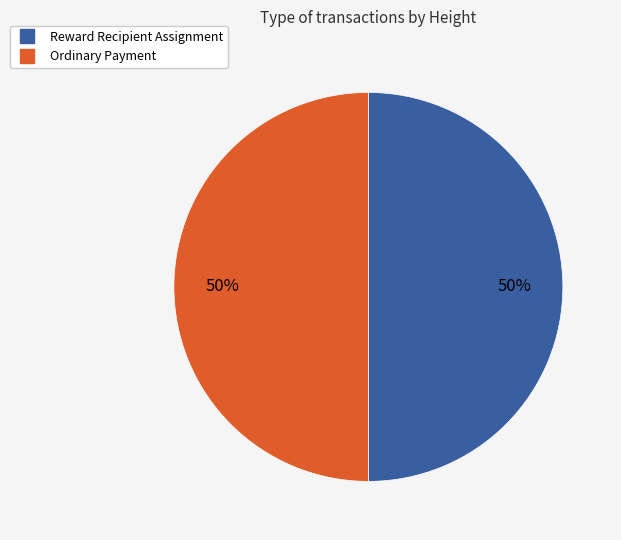

What is the ratio of the value at Reward Recipient Assignment to the value at Ordinary Payment?

1.0